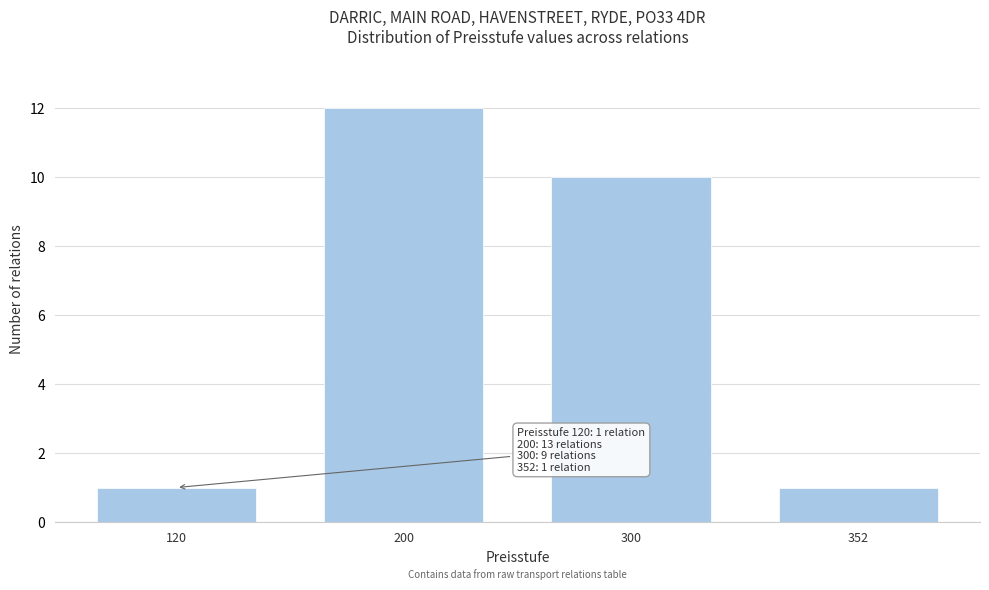

Reading right to left, transcribe all the data shown in this chart.

352=1	300=10	200=12	120=1